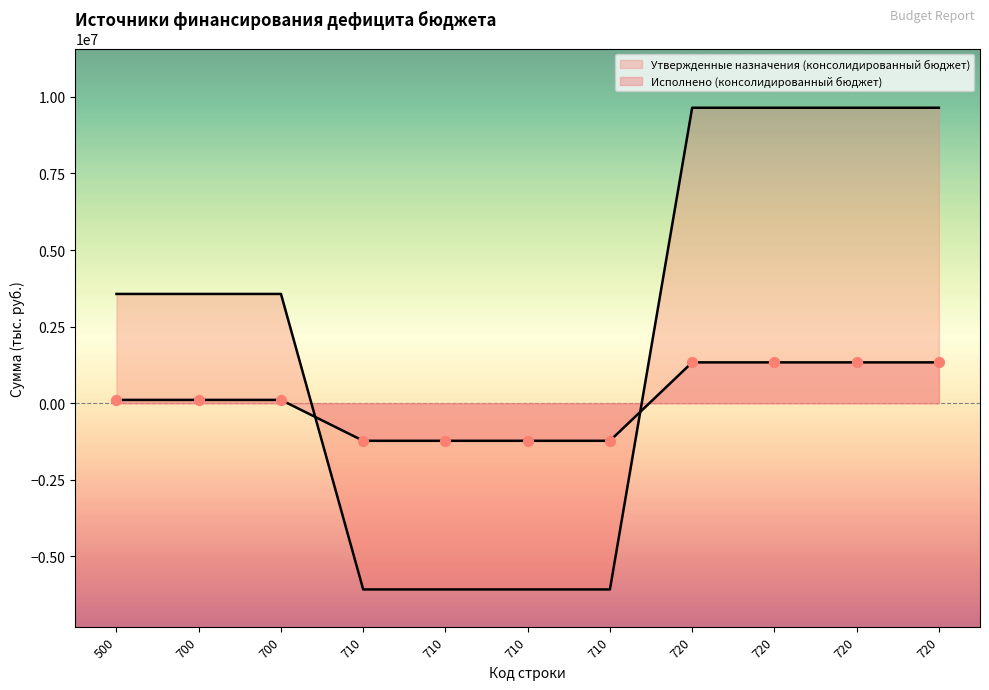

What is the change in value from 500 to 720?

+1224952.5